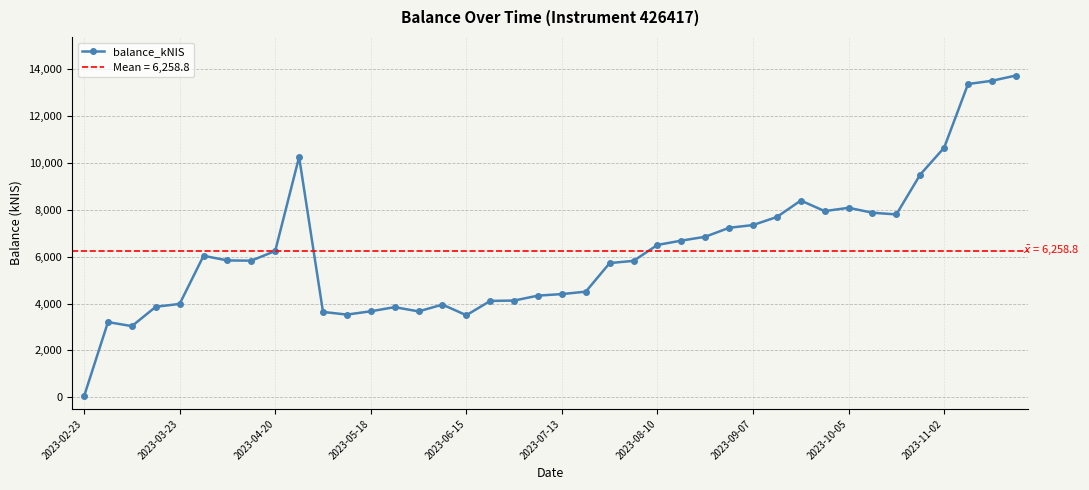

Reading left to right, extract all data points from this chart.

45.8	3208.0	3034.7	3861.0	3983.2	6036.9	5839.1	5829.1	6242.8	10255.8	3641.5	3527.4	3668.9	3845.3	3664.0	3954.3	3500.7	4110.5	4127.0	4337.5	4402.7	4506.2	5725.9	5820.9	6502.0	6685.1	6850.0	7232.6	7349.7	7694.4	8396.2	7944.6	8086.2	7875.5	7803.5	9504.9	10650.6	13369.5	13507.7	13731.1